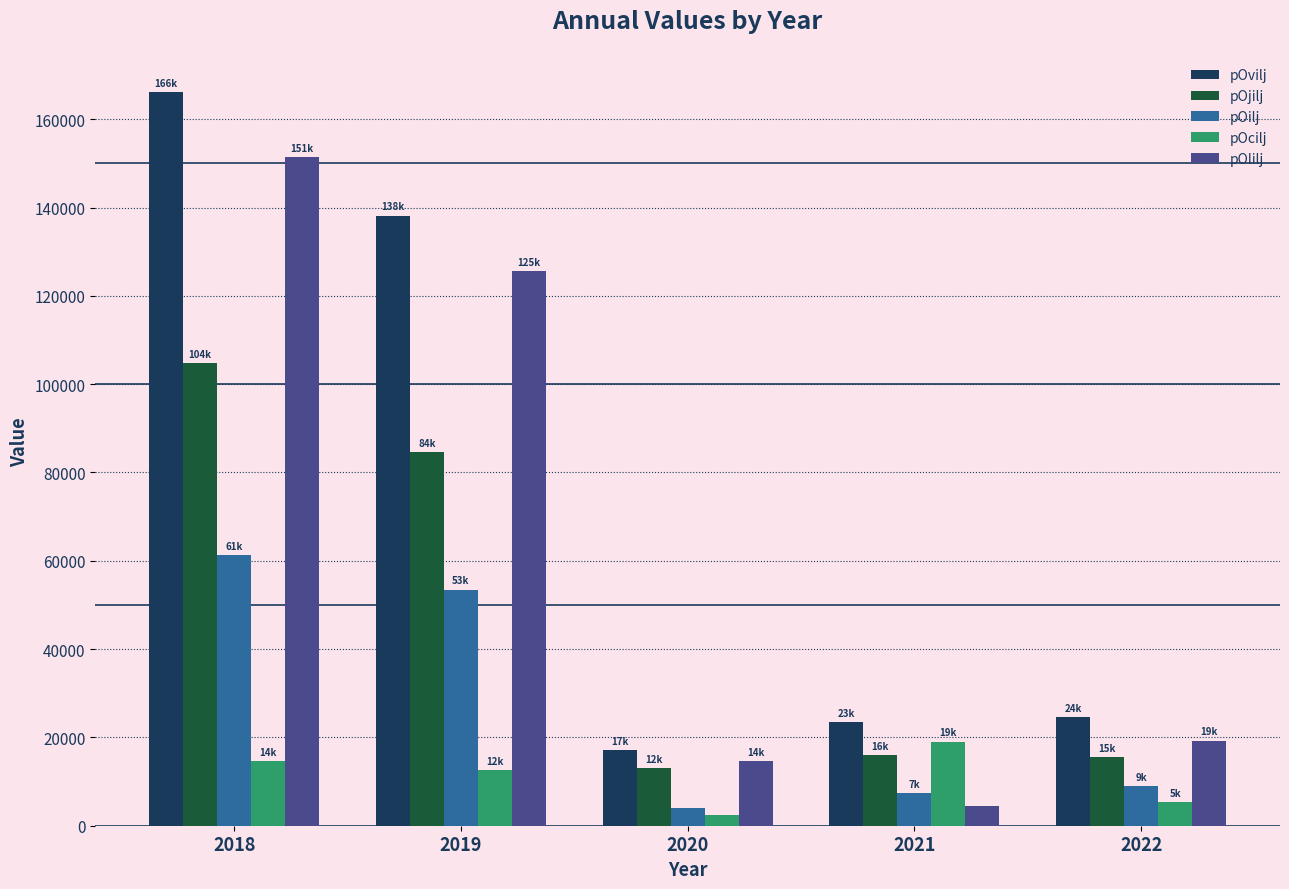

Where is pOcilj nearest to the value 10700?

2019